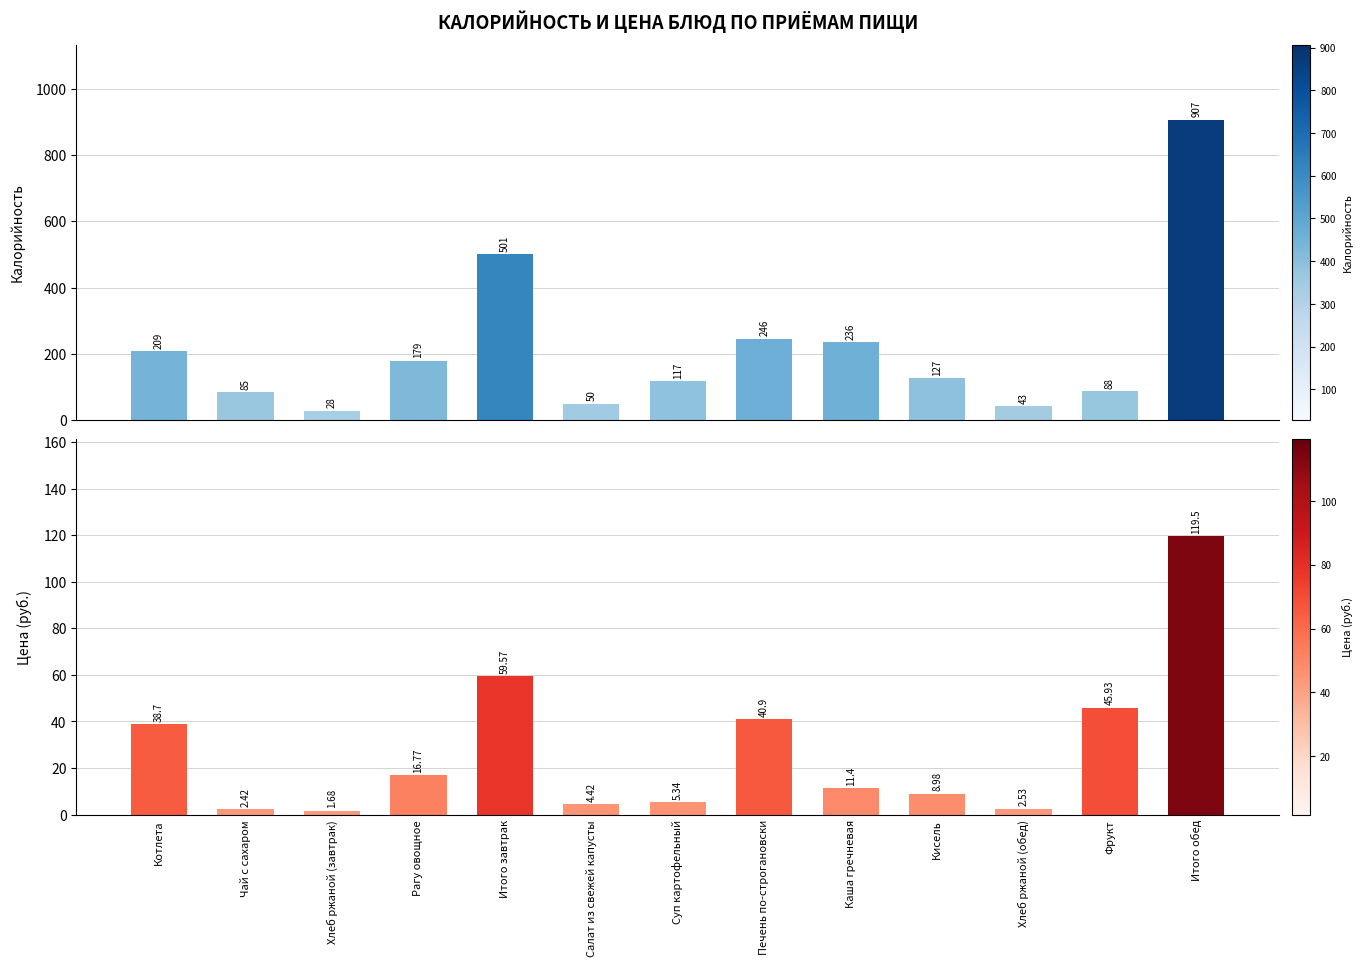

What is the difference between the second highest and minimum values in the Цена series?

57.9